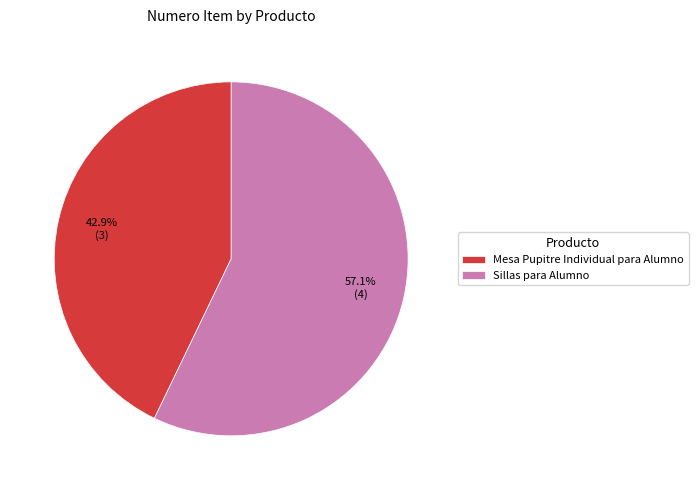

The Mesa Pupitre Individual para Alumno slice represents 43% of the pie. True or false?

True